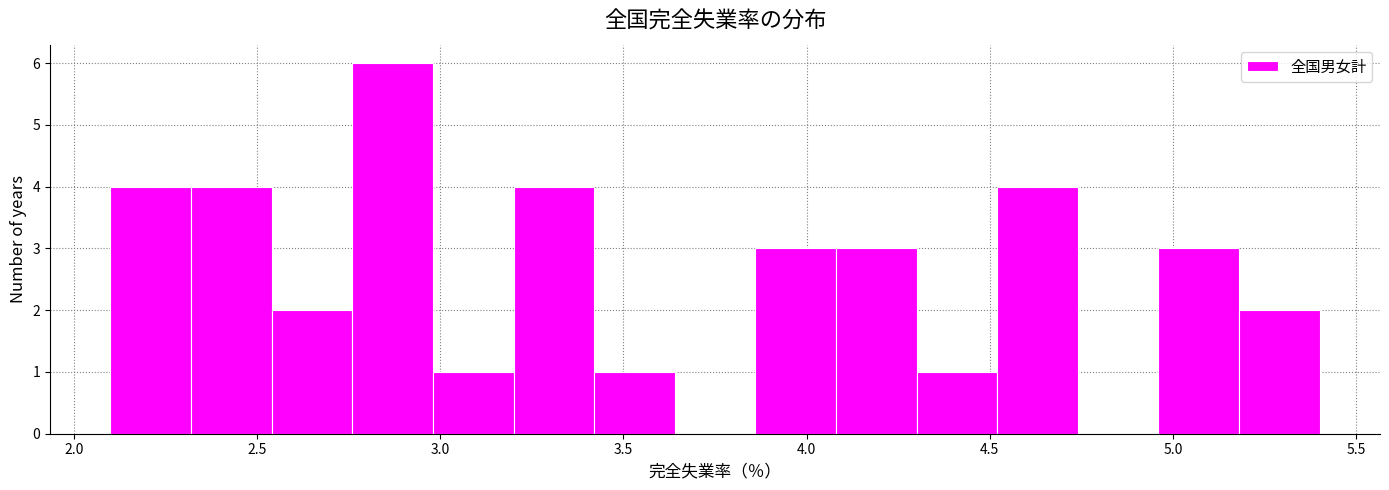

Over which range of the x-axis is the bar tallest?

2.76 to 2.98